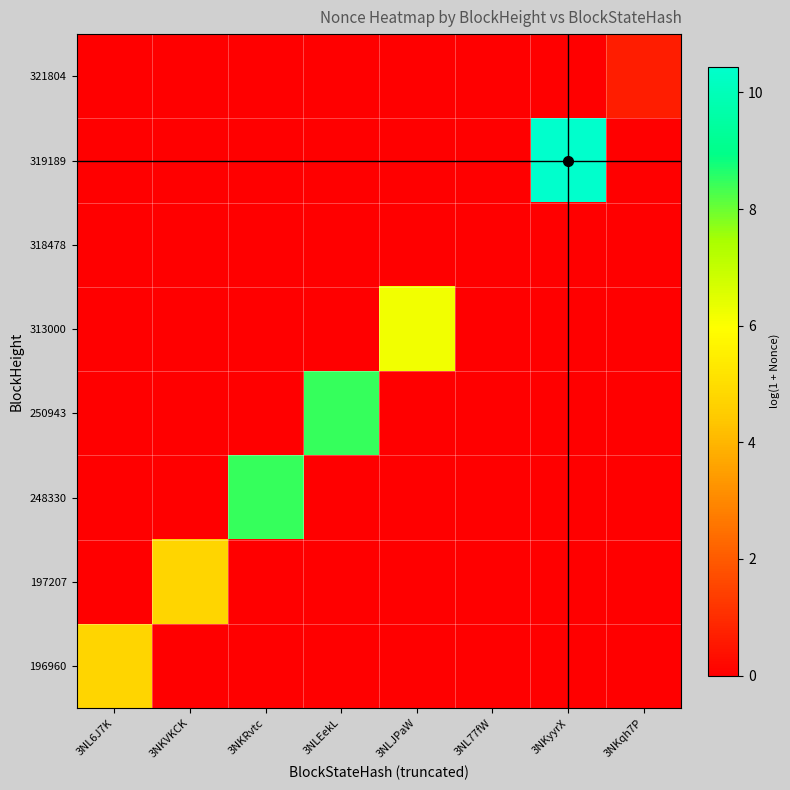

Which series has the largest total across all categories?

319189